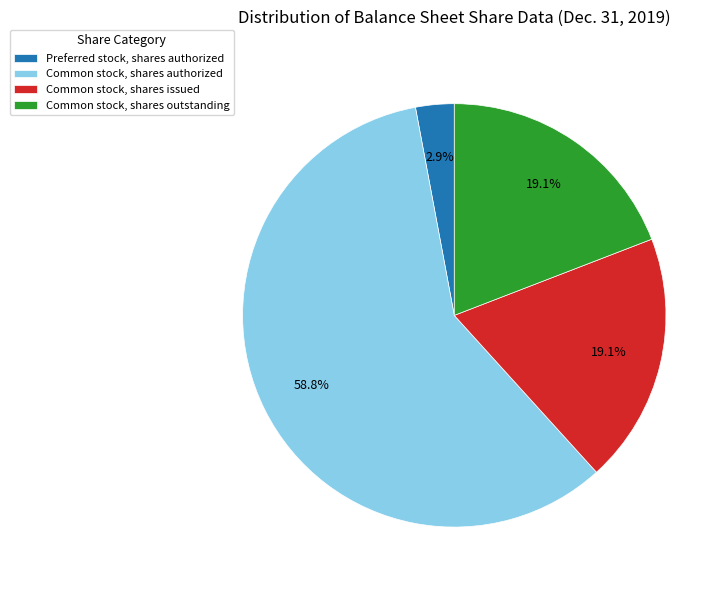

Does Preferred stock, shares authorized represent more than half of the total?

No